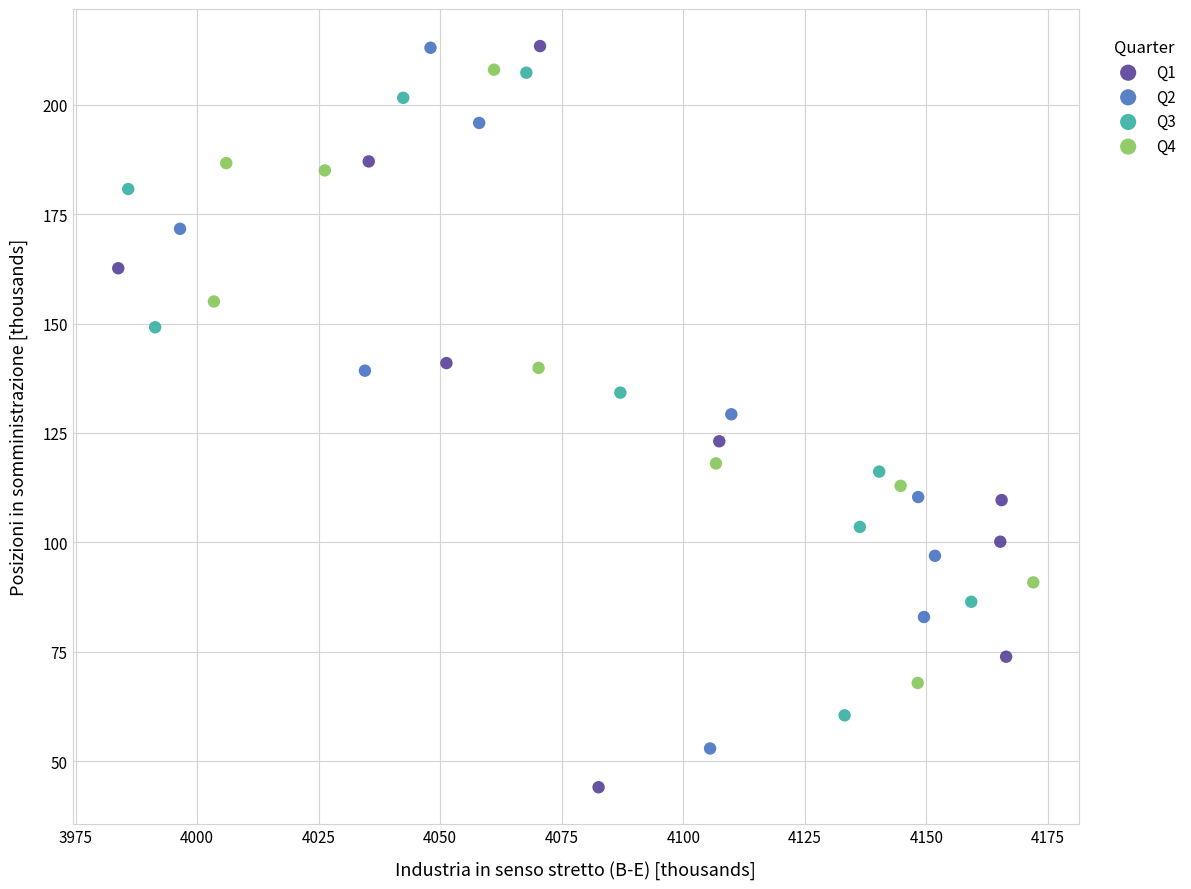

Which series has the largest Y range (max minus min)?

Q1